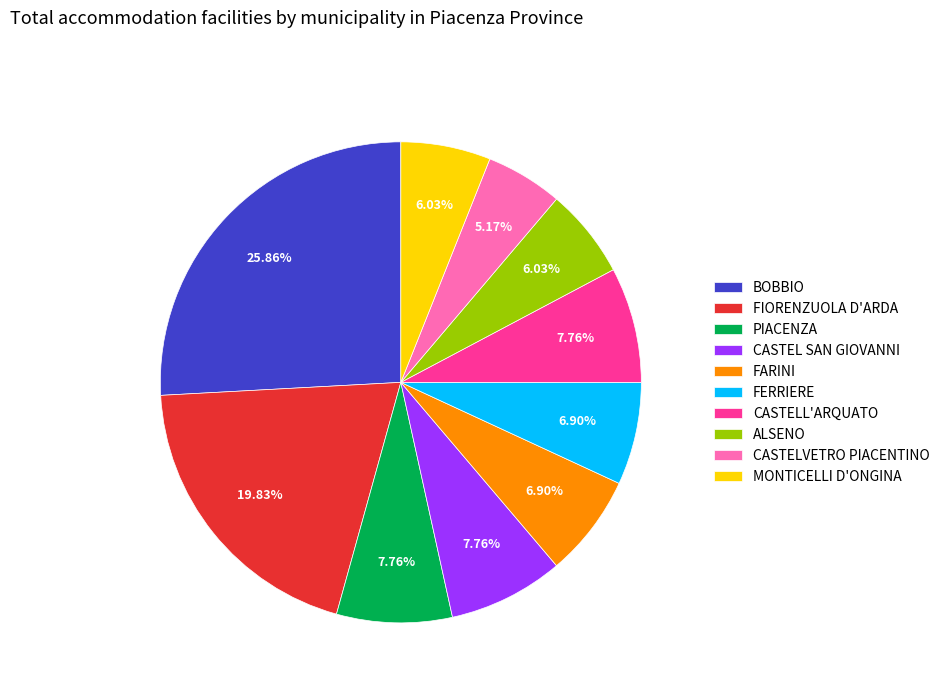

To the nearest percent, what percentage of the pie is CASTELL'ARQUATO?

8%